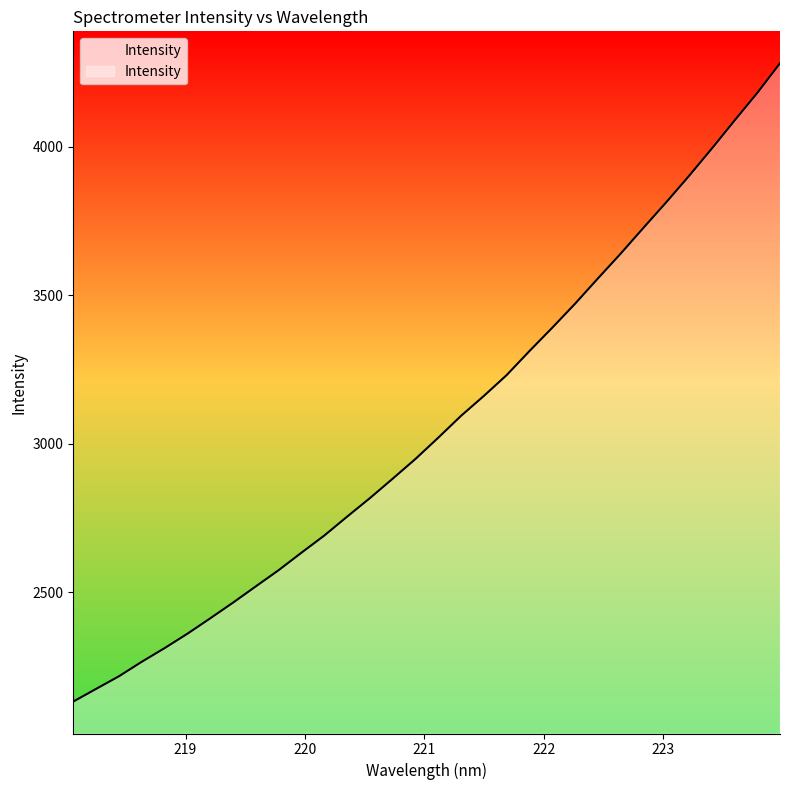

What is the difference between the maximum and minimum values?

2149.6